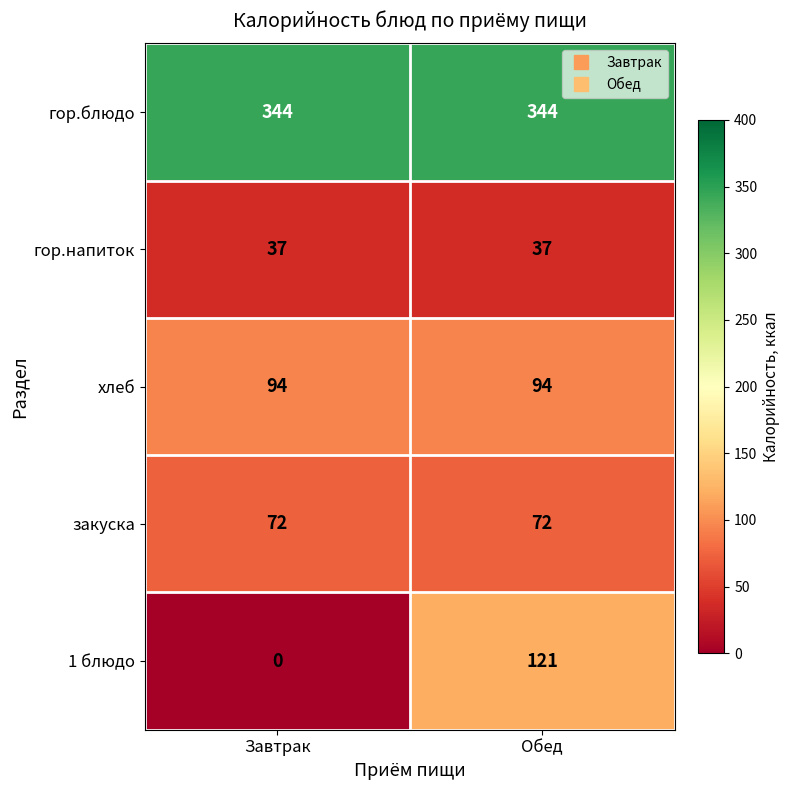

Is it true that закуска equals 37 at Завтрак?

False